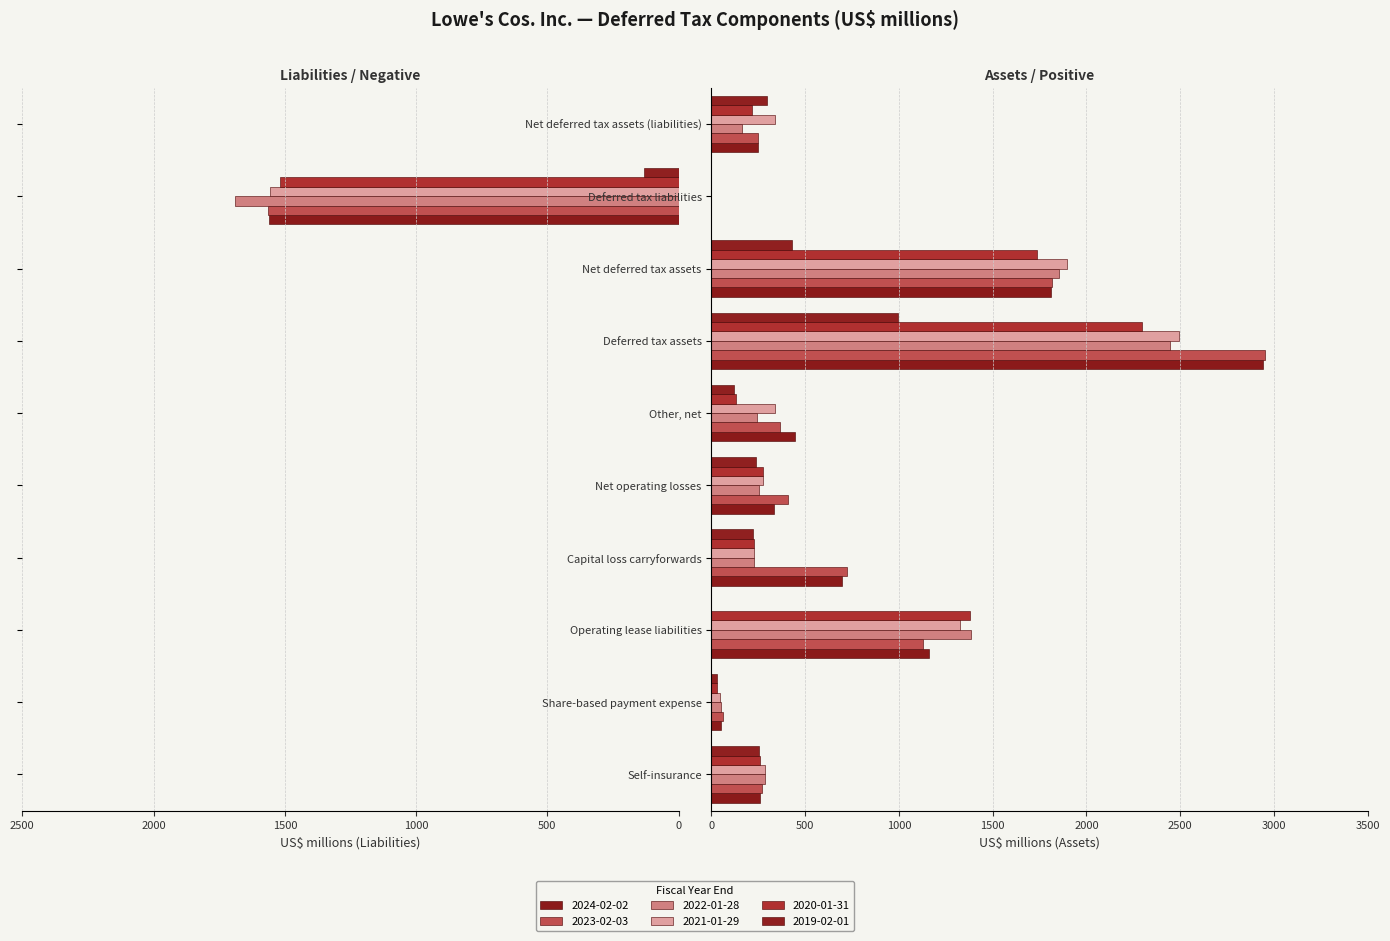

How many values in 2024-02-02 are above zero?

9